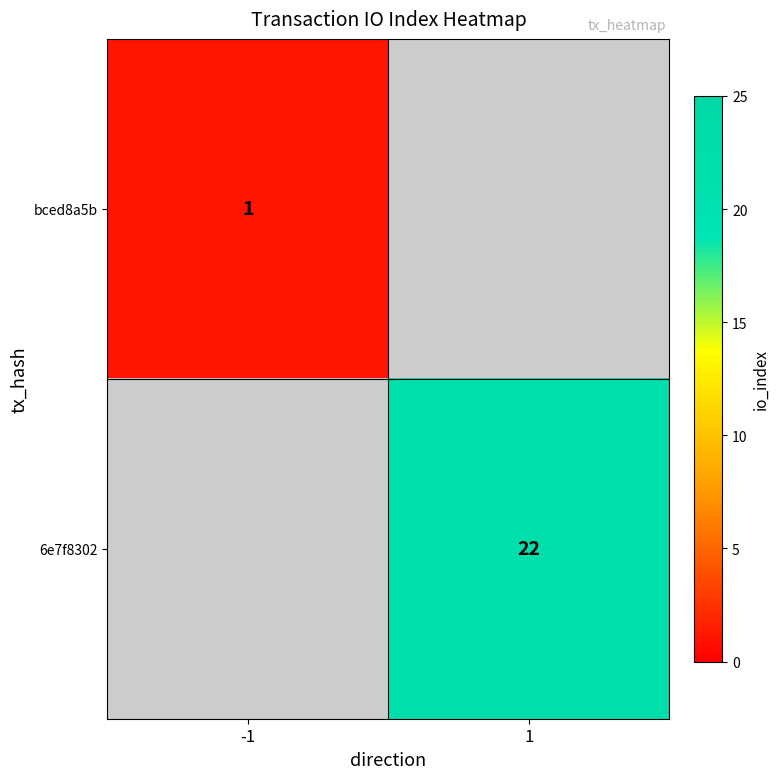

Which category has the highest value across all series?

1